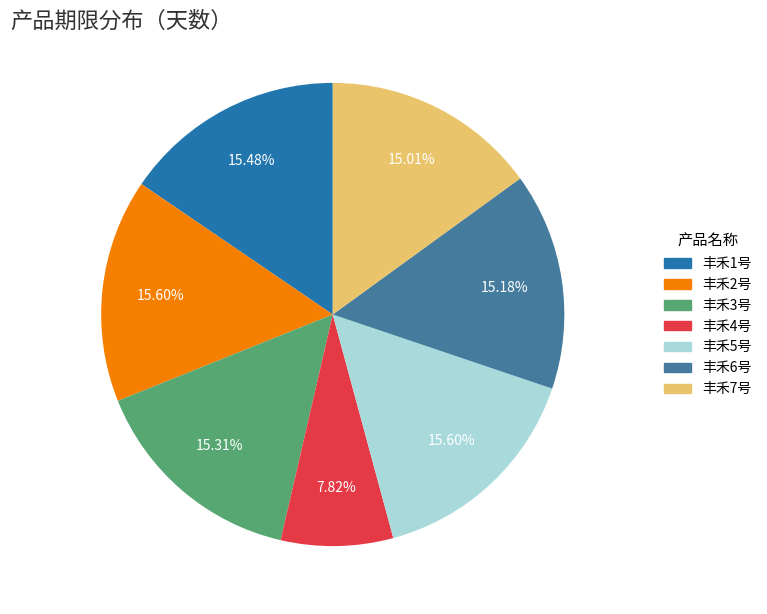

Do 丰禾6号 and 丰禾4号 together represent more than half of the pie?

No